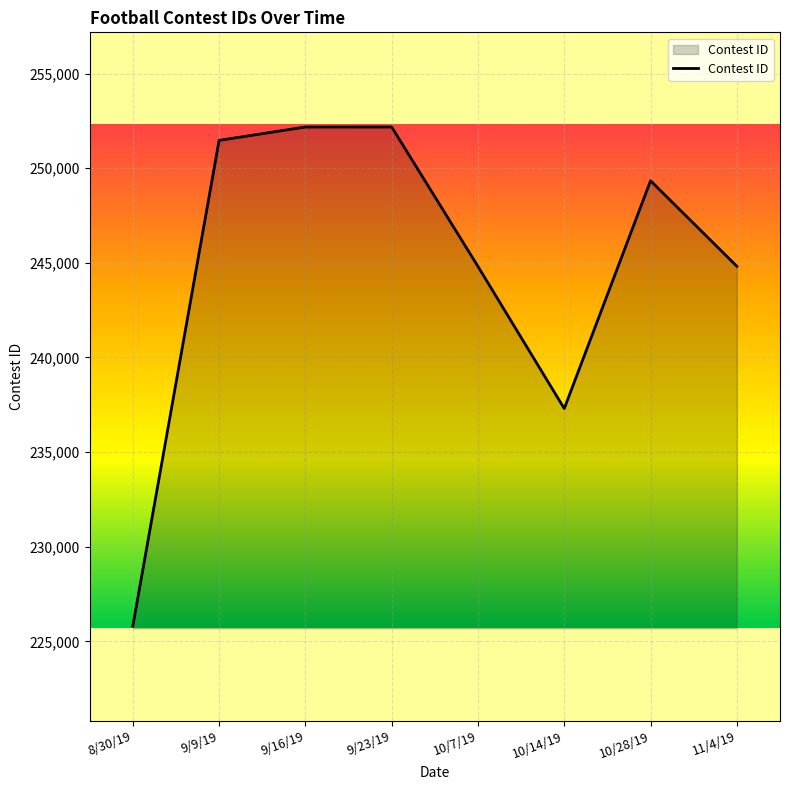

The value at 10/14/19 is 237303. True or false?

True